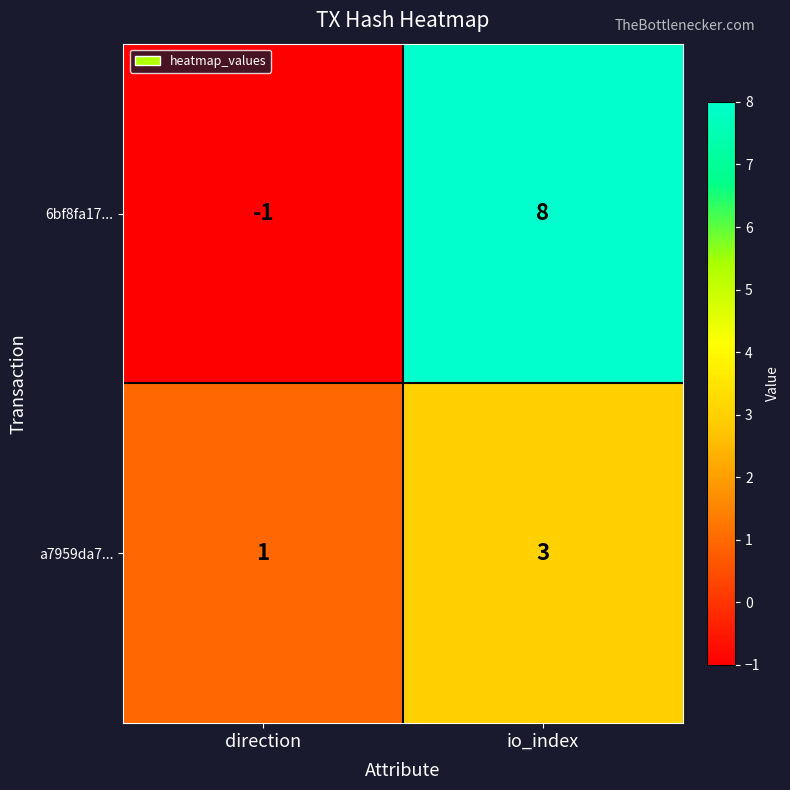

What is the approximate value of a7959da7... at io_index?

3